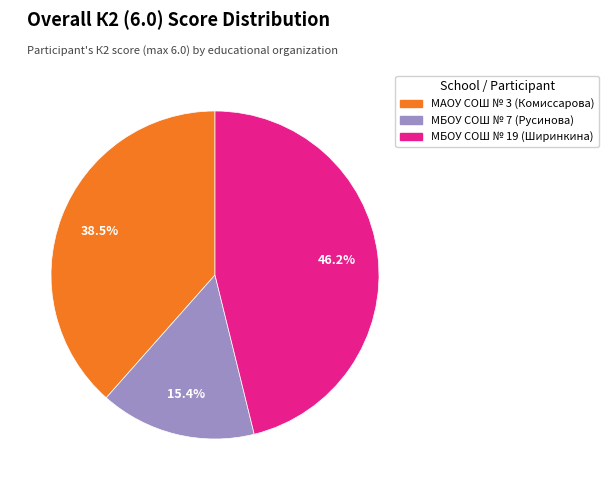

Does any single category account for the majority?

No